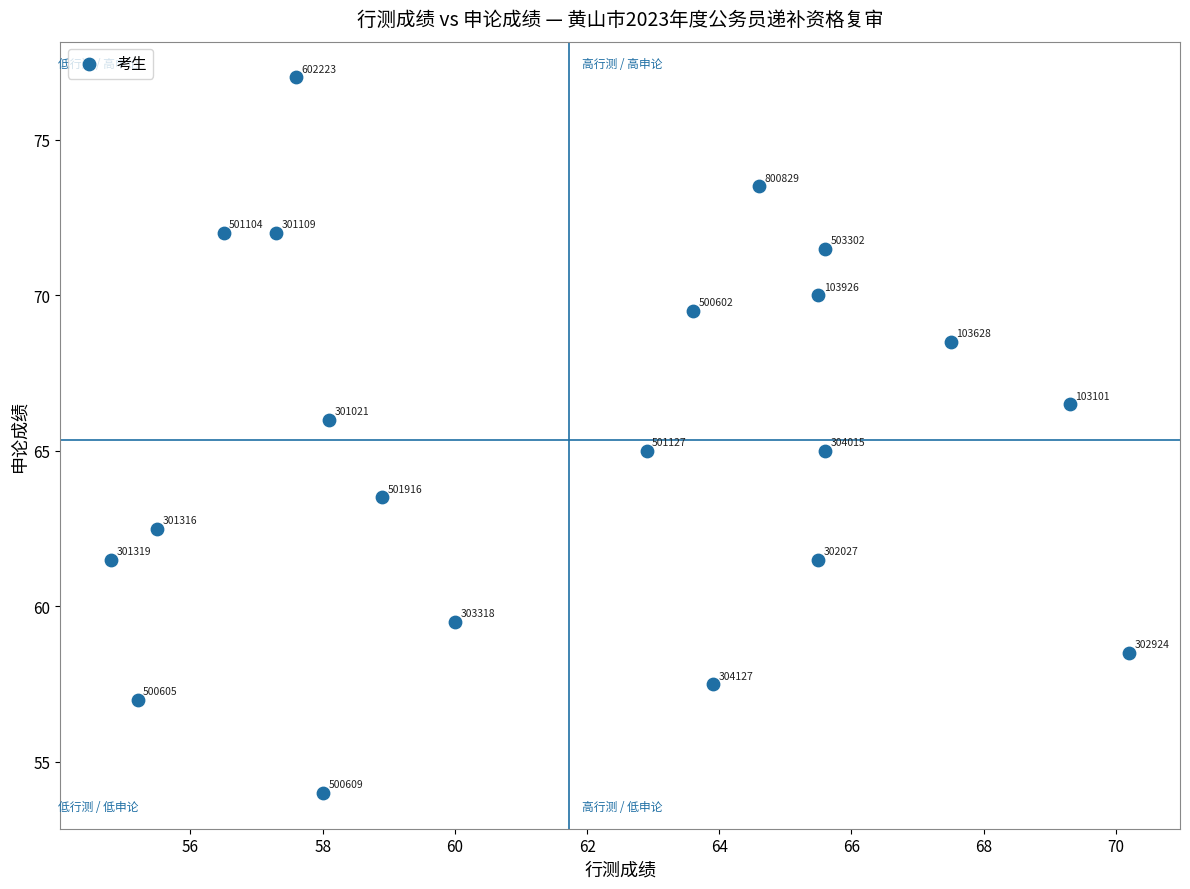

What is the range of Y values (max minus min)?

23.0